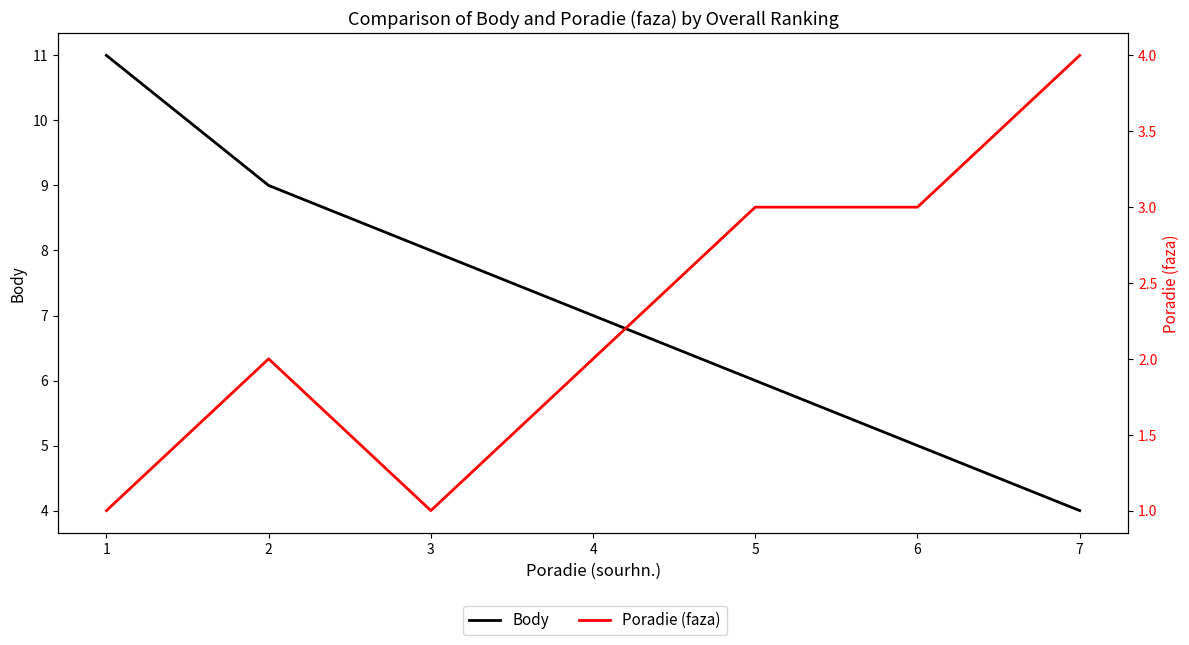

True or false: Body has more than 2 points higher than both neighbors.

False